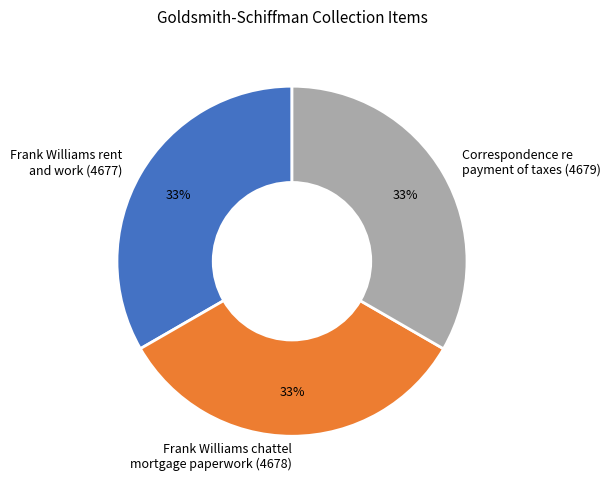

To the nearest percent, what is the average slice percentage?

33%